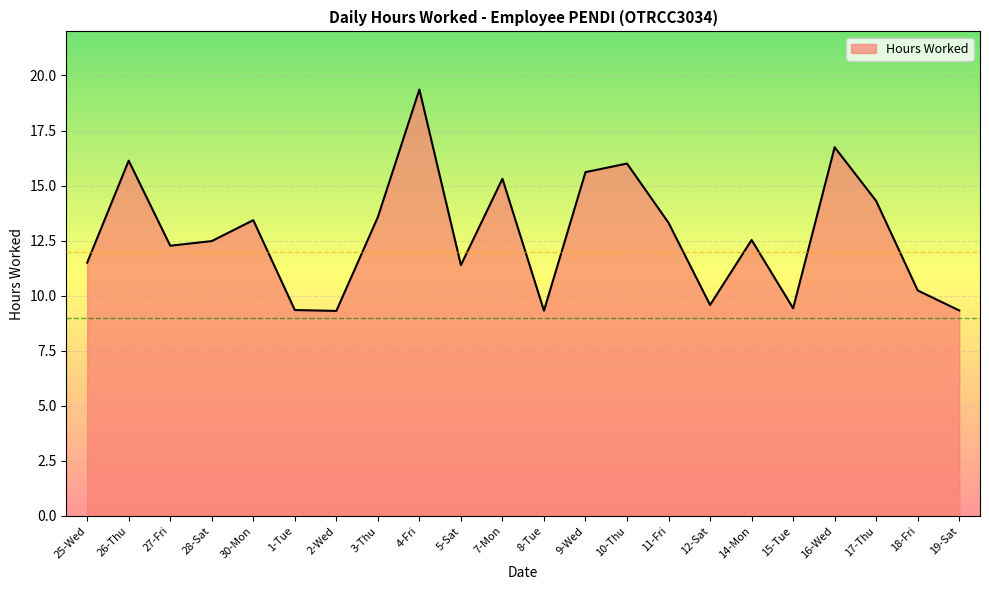

True or false: the data shows 13.6 at 3-Thu.

True